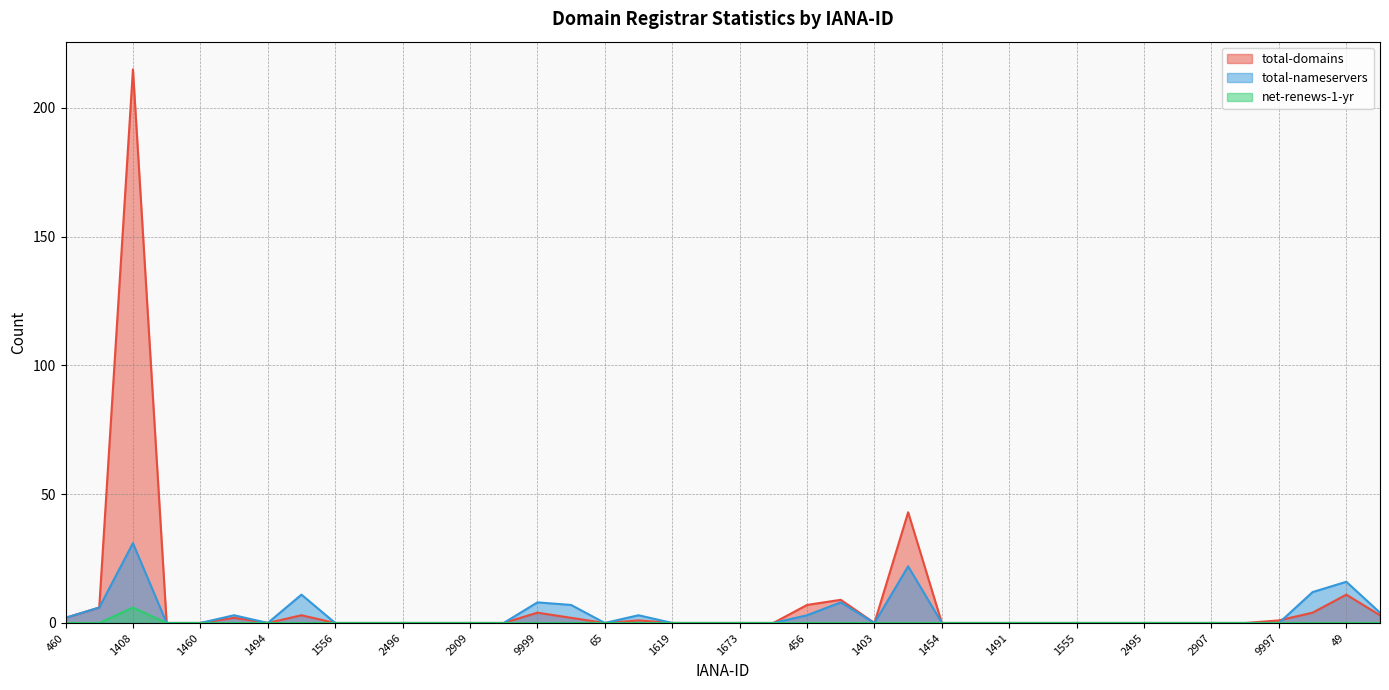

Reading right to left, list all the values displayed in this chart.

total-domains: 73=3	49=11	9=4	9997=1	3235=0	2907=0	2499=0	2495=0	1586=0	1555=0	1509=0	1491=0	1465=0	1454=0	1443=43	1403=0	1376=9	456=7	1725=0	1673=0	1654=0	1619=0	74=1	65=0	13=2	9999=4	3775=0	2909=0	2500=0	2496=0	1587=0	1556=0	1519=3	1494=0	1466=2	1460=0	1446=0	1408=215	1383=6	460=2
total-nameservers: 73=4	49=16	9=12	9997=0	3235=0	2907=0	2499=0	2495=0	1586=0	1555=0	1509=0	1491=0	1465=0	1454=0	1443=22	1403=0	1376=8	456=3	1725=0	1673=0	1654=0	1619=0	74=3	65=0	13=7	9999=8	3775=0	2909=0	2500=0	2496=0	1587=0	1556=0	1519=11	1494=0	1466=3	1460=0	1446=0	1408=31	1383=6	460=2
net-renews-1-yr: 73=0	49=0	9=0	9997=0	3235=0	2907=0	2499=0	2495=0	1586=0	1555=0	1509=0	1491=0	1465=0	1454=0	1443=0	1403=0	1376=0	456=0	1725=0	1673=0	1654=0	1619=0	74=0	65=0	13=0	9999=0	3775=0	2909=0	2500=0	2496=0	1587=0	1556=0	1519=0	1494=0	1466=0	1460=0	1446=0	1408=6	1383=0	460=0